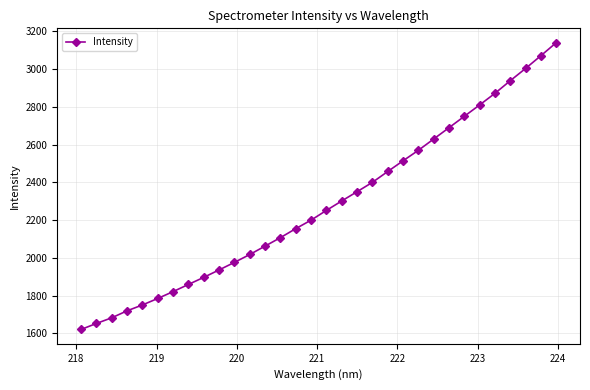

What is the value of the 24th point from the left?

2629.6